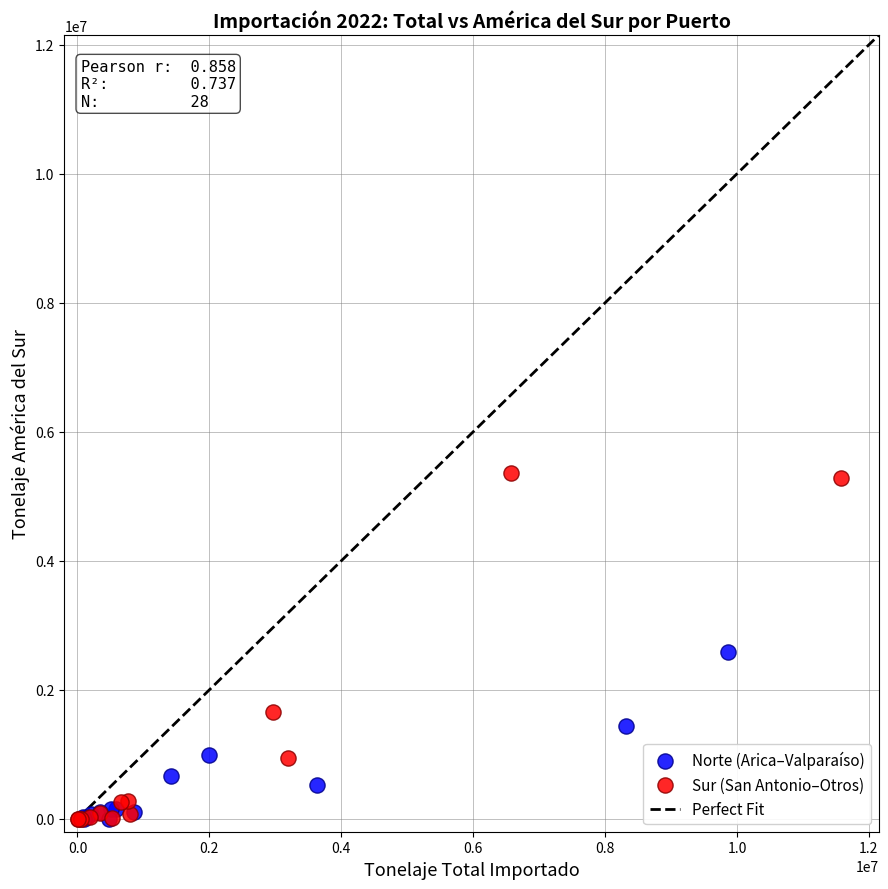

Which series has the largest Y range (max minus min)?

Sur (San Antonio–Otros)